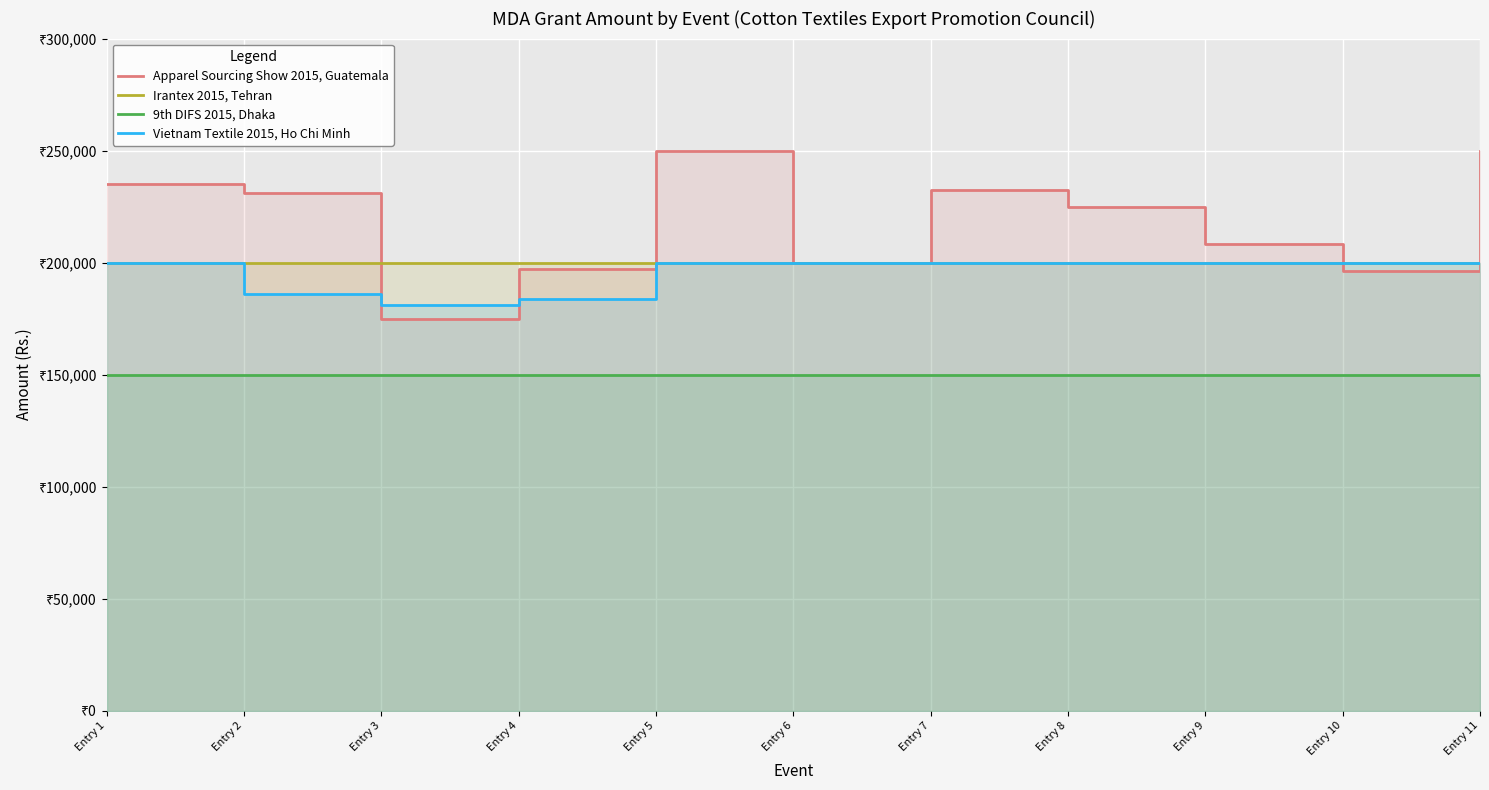

True or false: Irantex 2015, Tehran has more than 2 points higher than both neighbors.

False